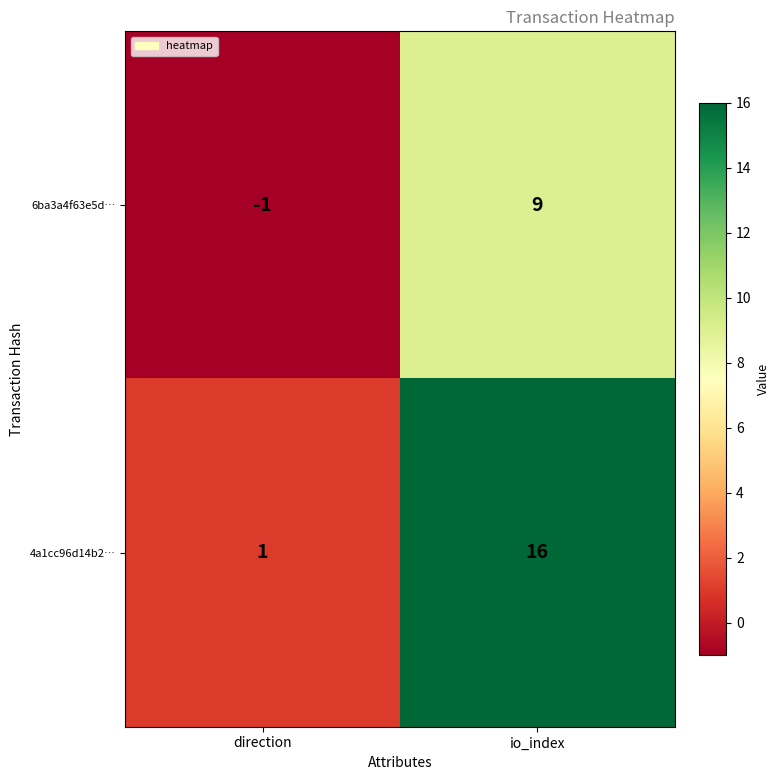

Between direction and io_index, which series saw the biggest shift?

4a1cc96d14b2…